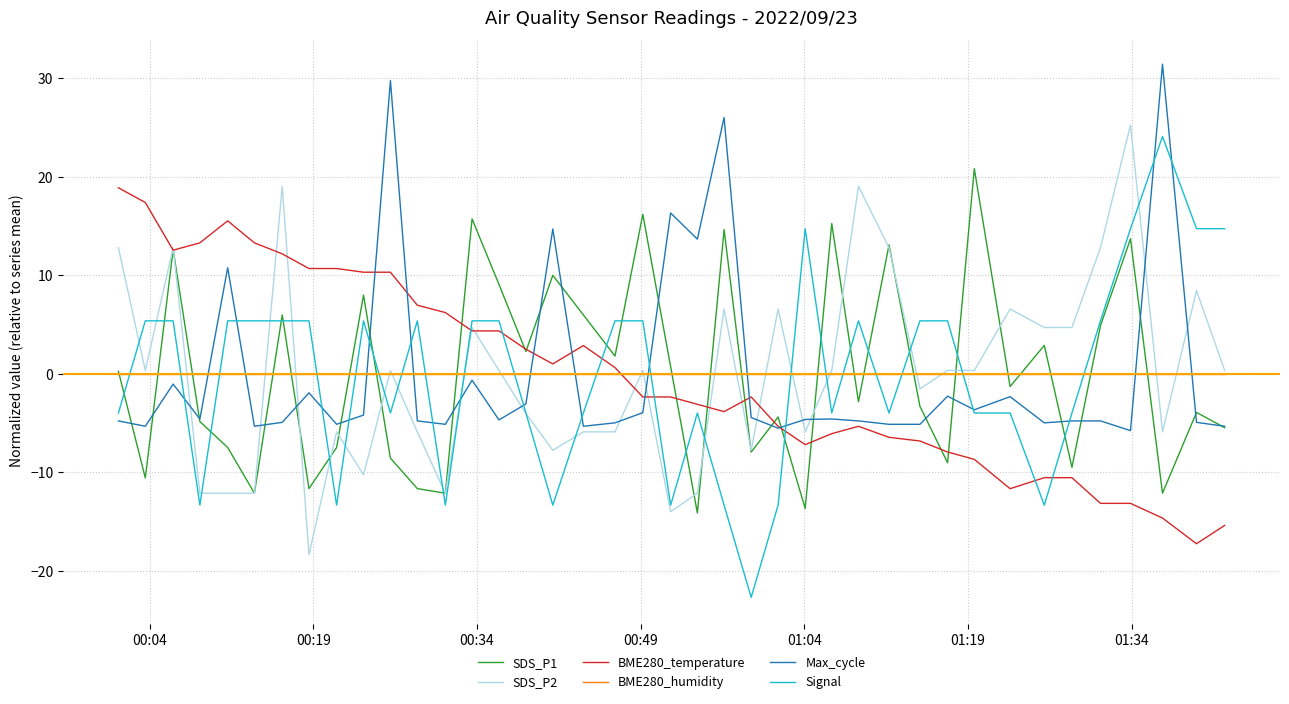

How many times do Signal and BME280_humidity cross each other?

19